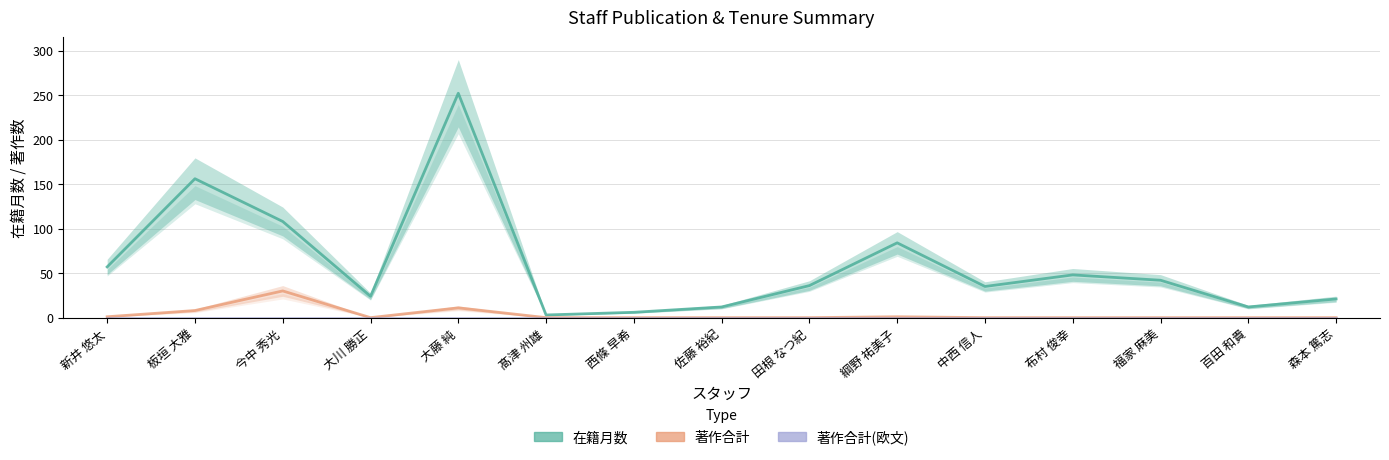

List the labels in order of 在籍月数 value, smallest first.

髙津 州雄, 西條 早希, 佐藤 裕紀, 百田 和貴, 森本 篤志, 大川 勝正, 中西 信人, 田根 なつ紀, 福家 麻美, 布村 俊幸, 新井 悠太, 綱野 祐美子, 今中 秀光, 板垣 大雅, 大藤 純